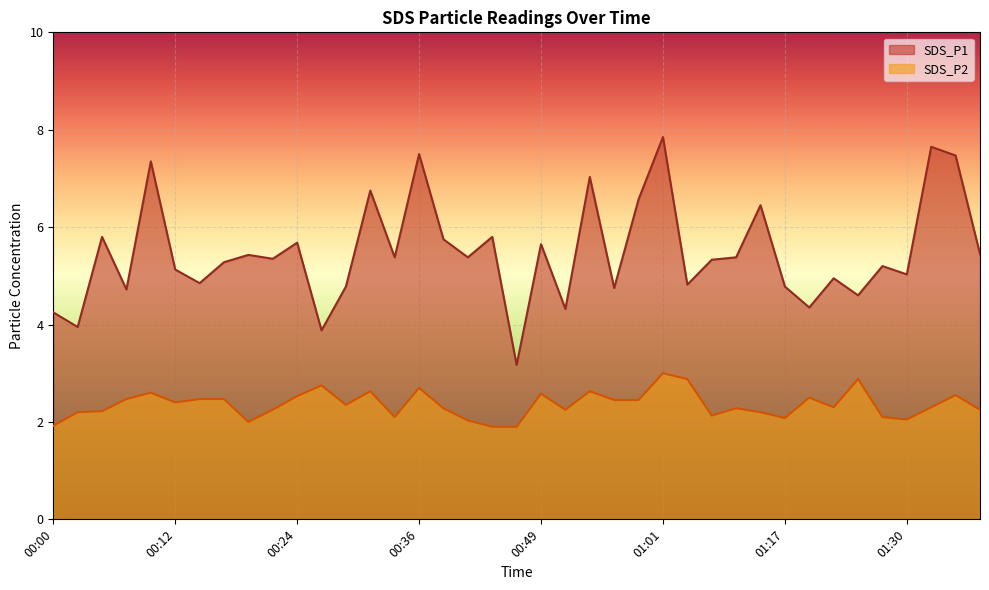

What is the difference between the second highest and second lowest values in the SDS_P2 series?

1.0